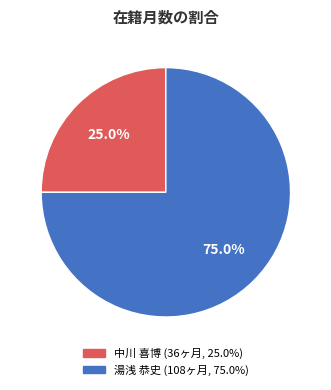

How many slices are in this pie chart?

2